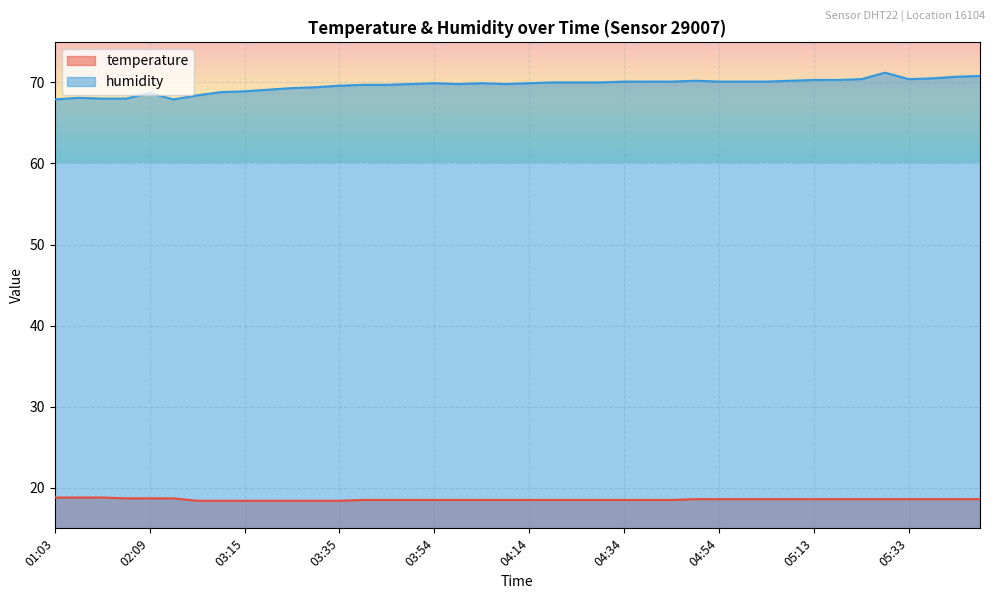

Read the humidity value at 03:45.

69.7